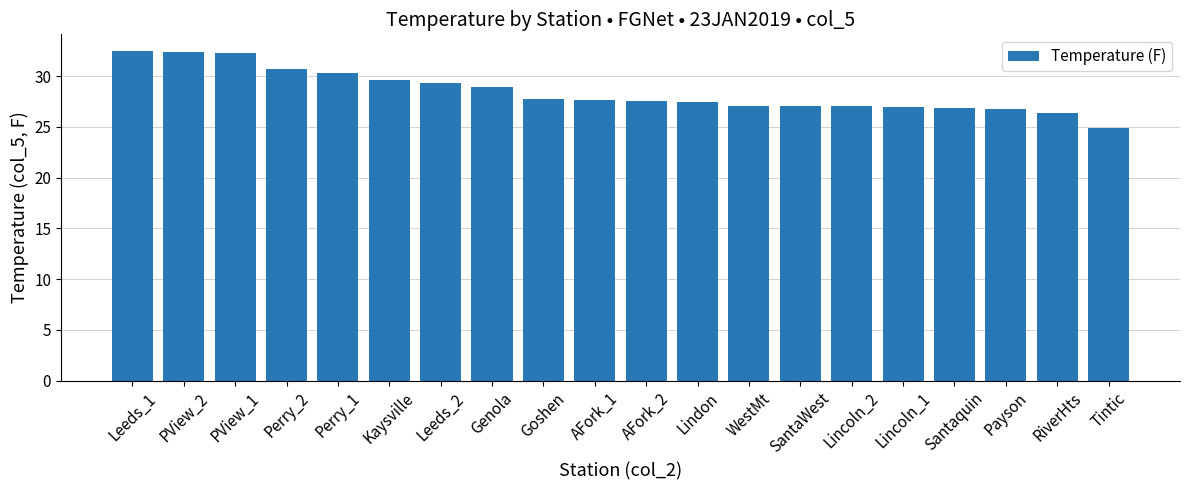

Between Lincoln_2 and Leeds_1, which is larger?

Leeds_1